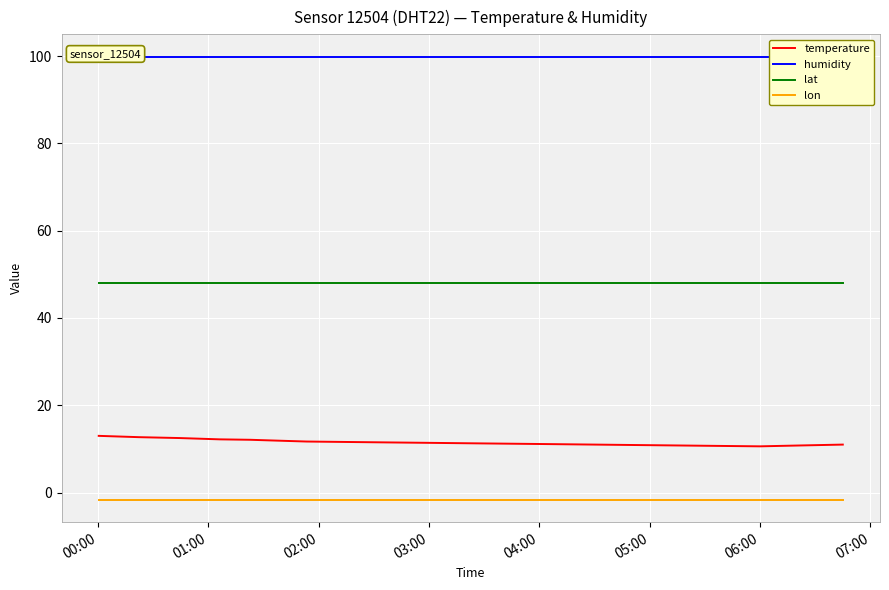

The temperature series shows 11.4 at 03:00. True or false?

True